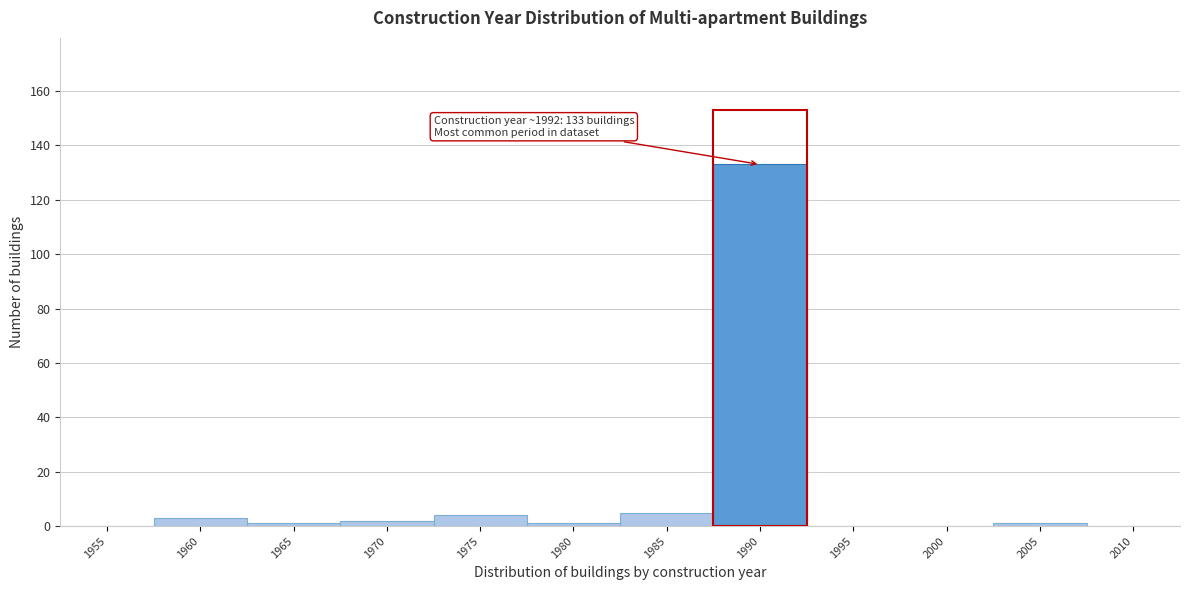

Reading left to right, list all the values displayed in this chart.

1955=0	1960=3	1965=1	1970=2	1975=4	1980=1	1985=5	1990=133	1995=0	2000=0	2005=1	2010=0